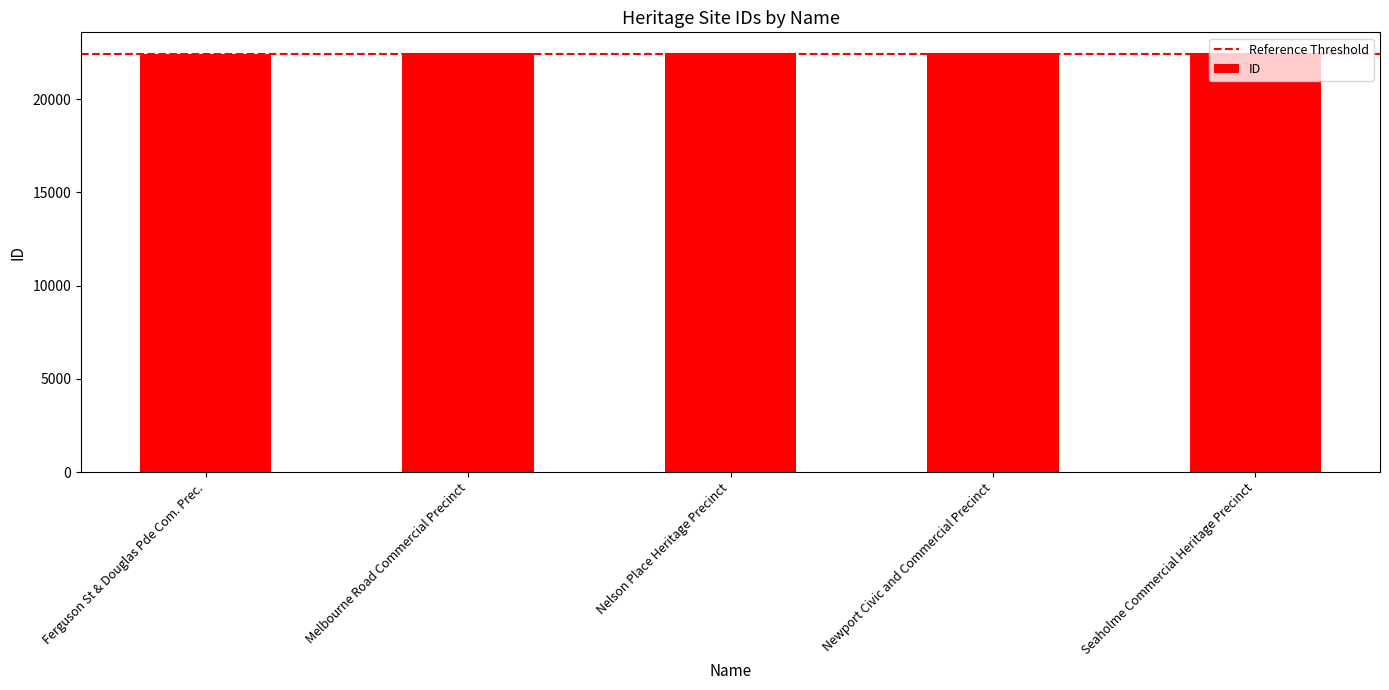

What value does the data have at Seaholme Commercial Heritage Precinct?

22459